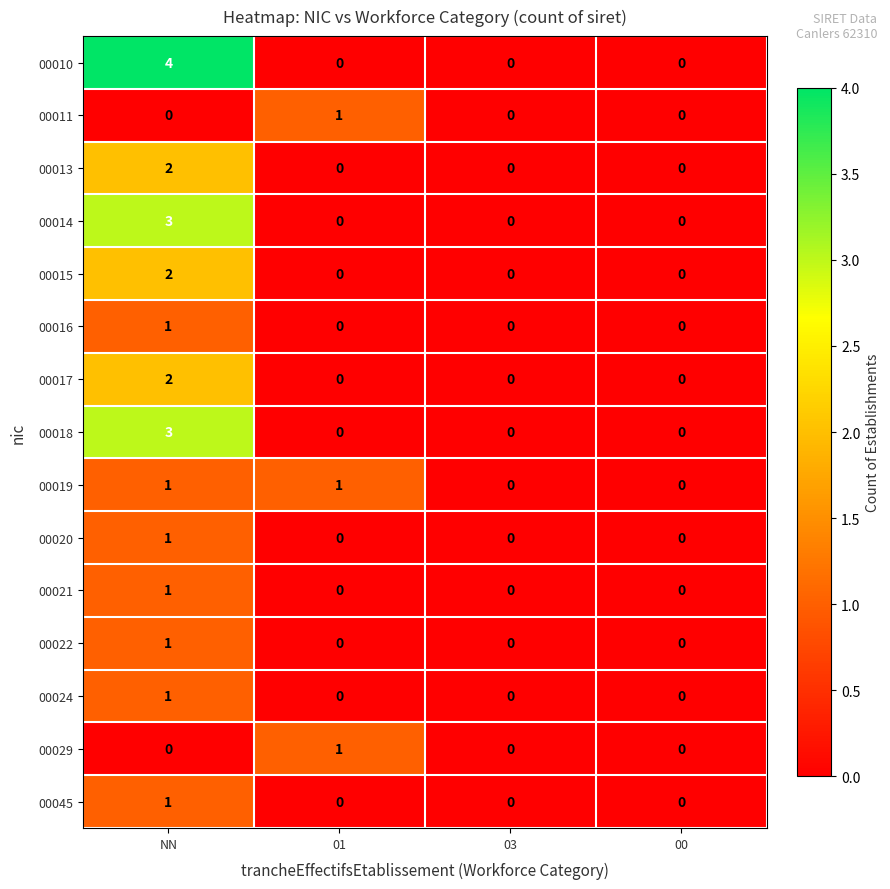

True or false: 00029 has a value of 1 at 01.

True